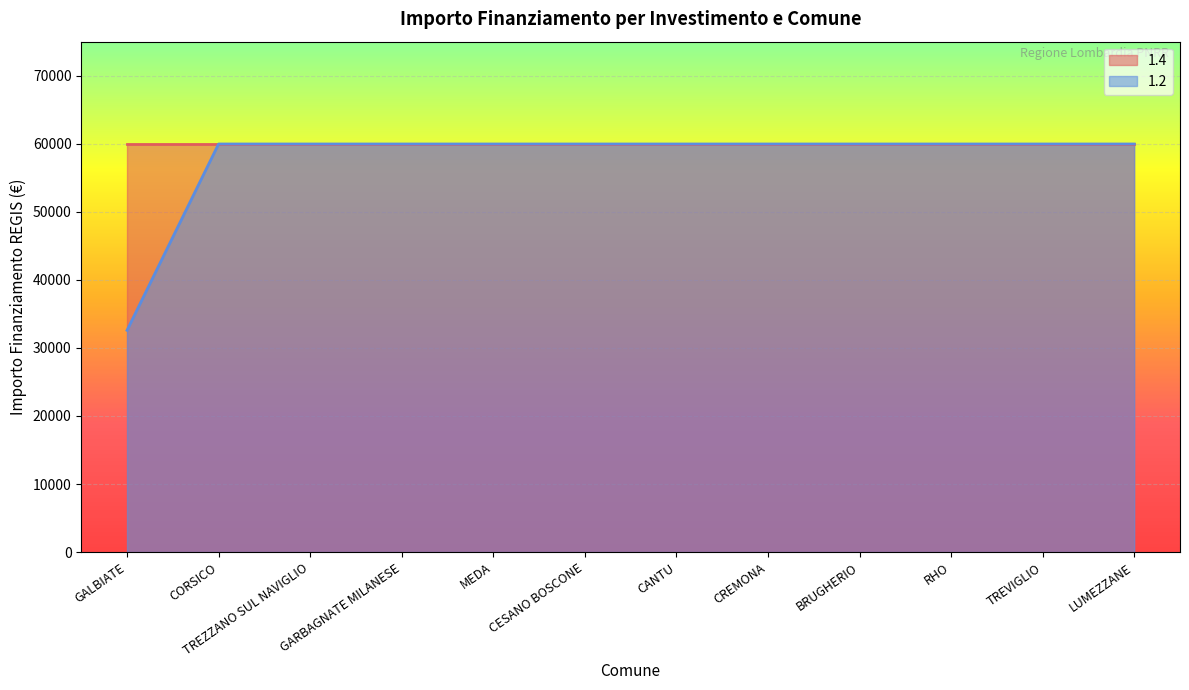

Which label corresponds to the smallest value in the chart?

GALBIATE